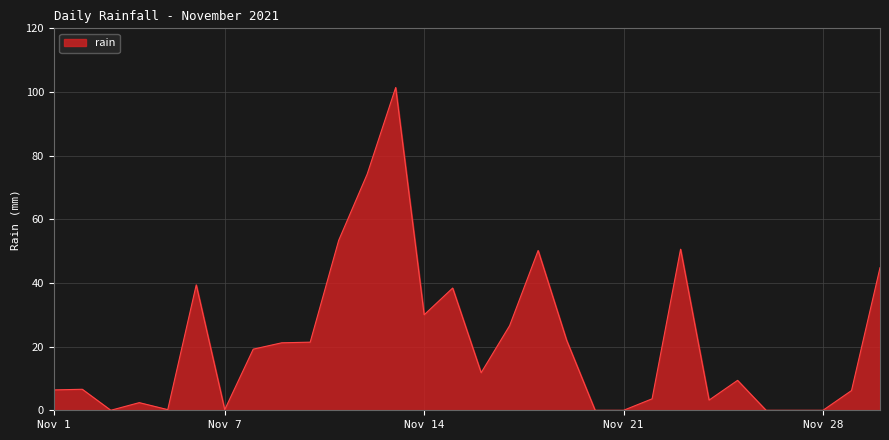

What is the difference between the maximum and minimum values?

101.4